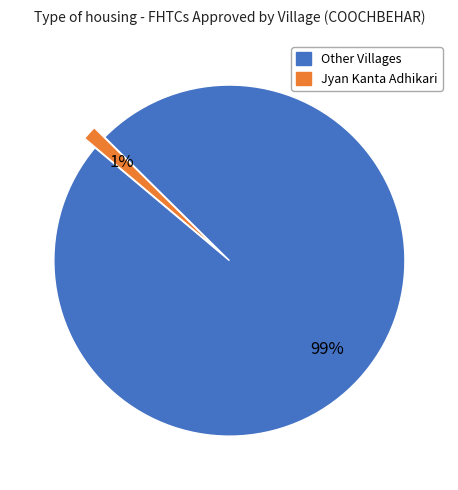

Is there any slice that represents more than half of the pie?

Yes